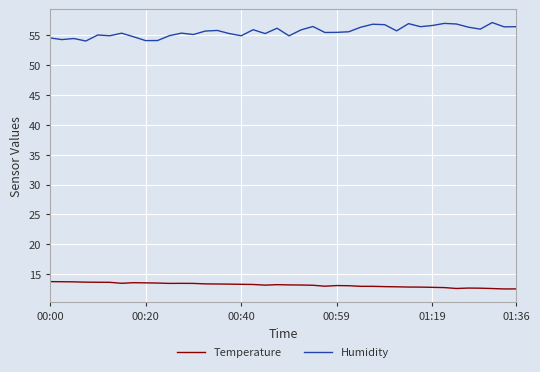

True or false: Temperature and Humidity intersect in this chart.

False